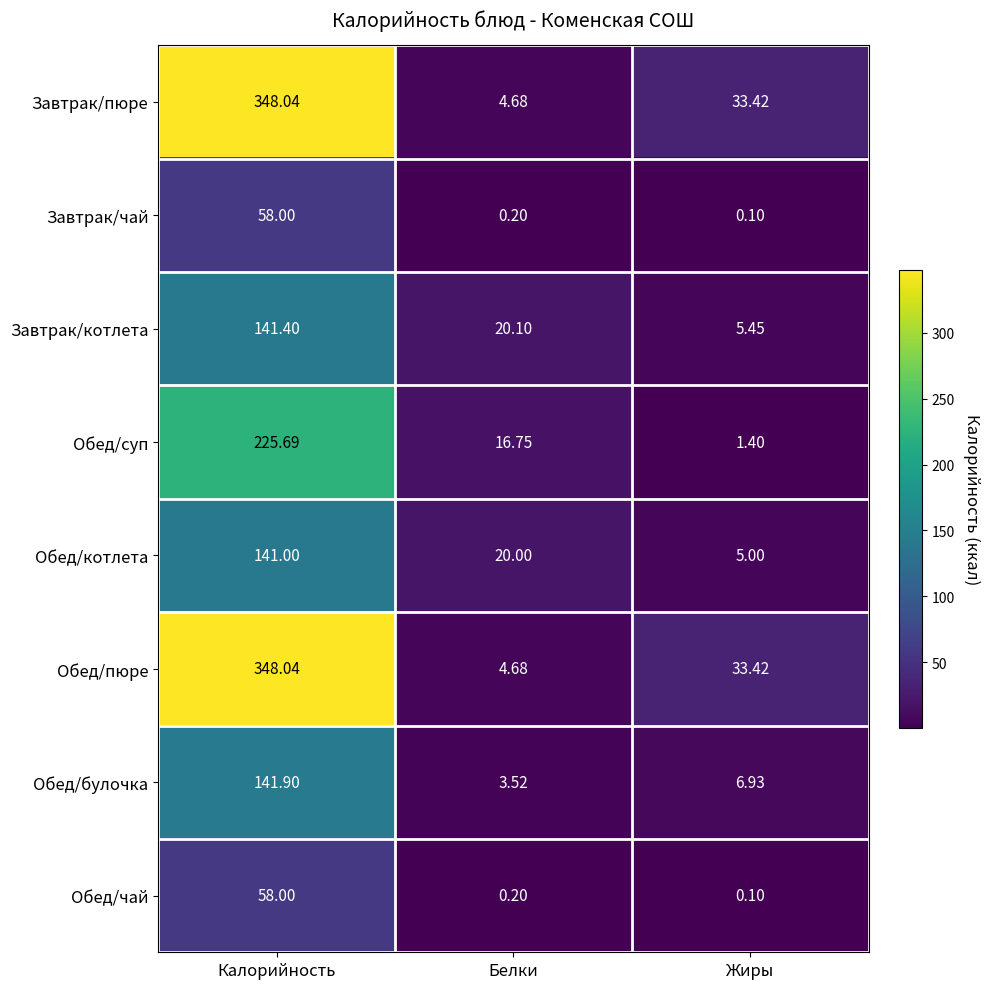

Rank the categories by Обед/булочка value from highest to lowest.

Калорийность, Жиры, Белки